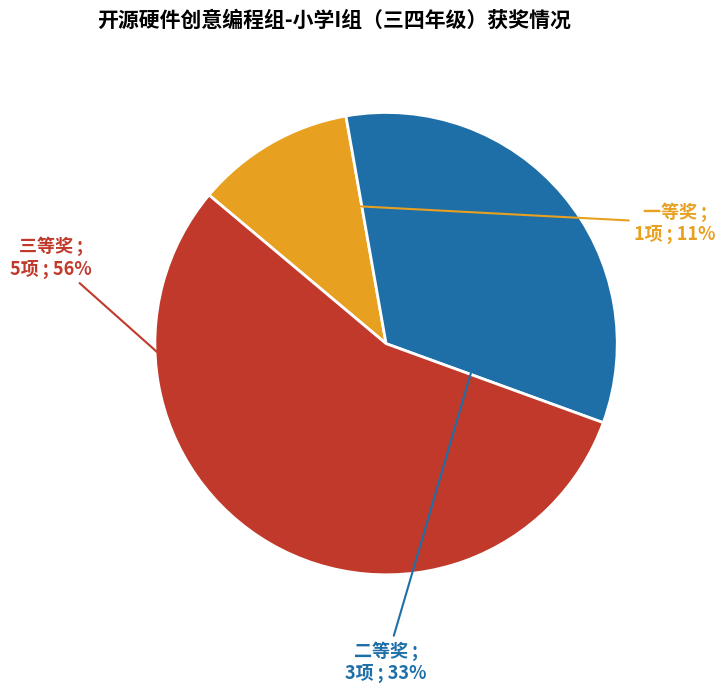

Rank the categories by value from highest to lowest.

三等奖, 二等奖, 一等奖